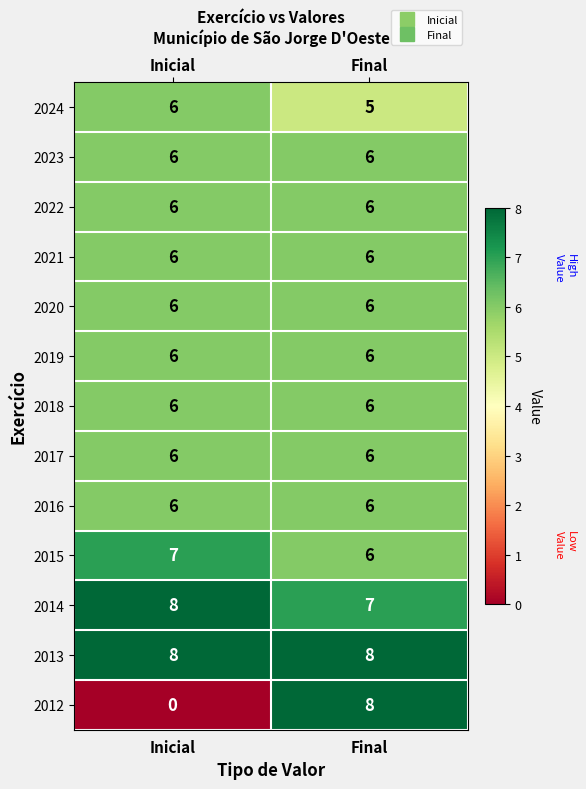

At which category is the sum across all series the highest?

Final